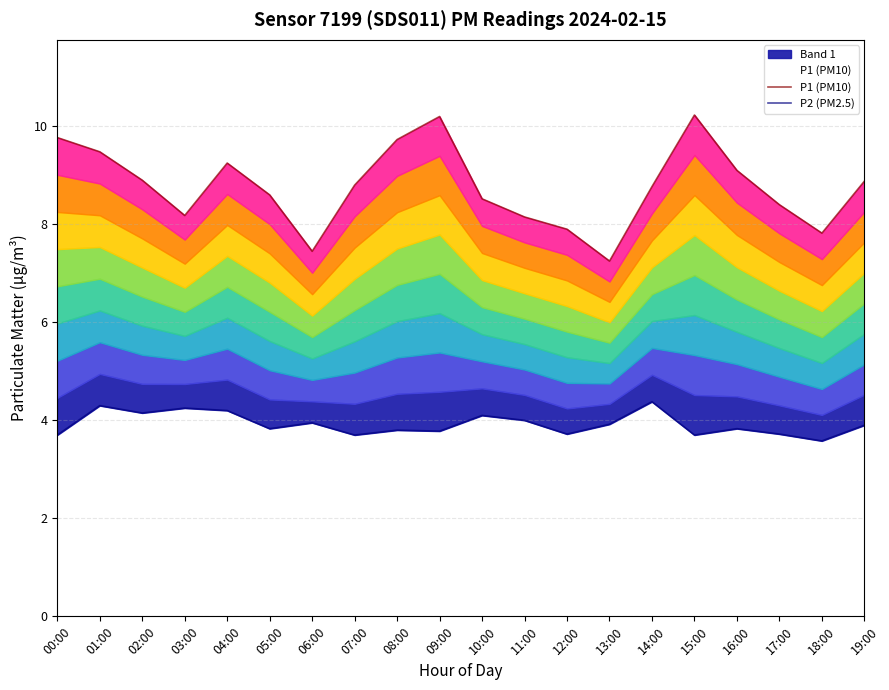

The value of P1 (PM10) at 06:00 is 12.4. True or false?

False